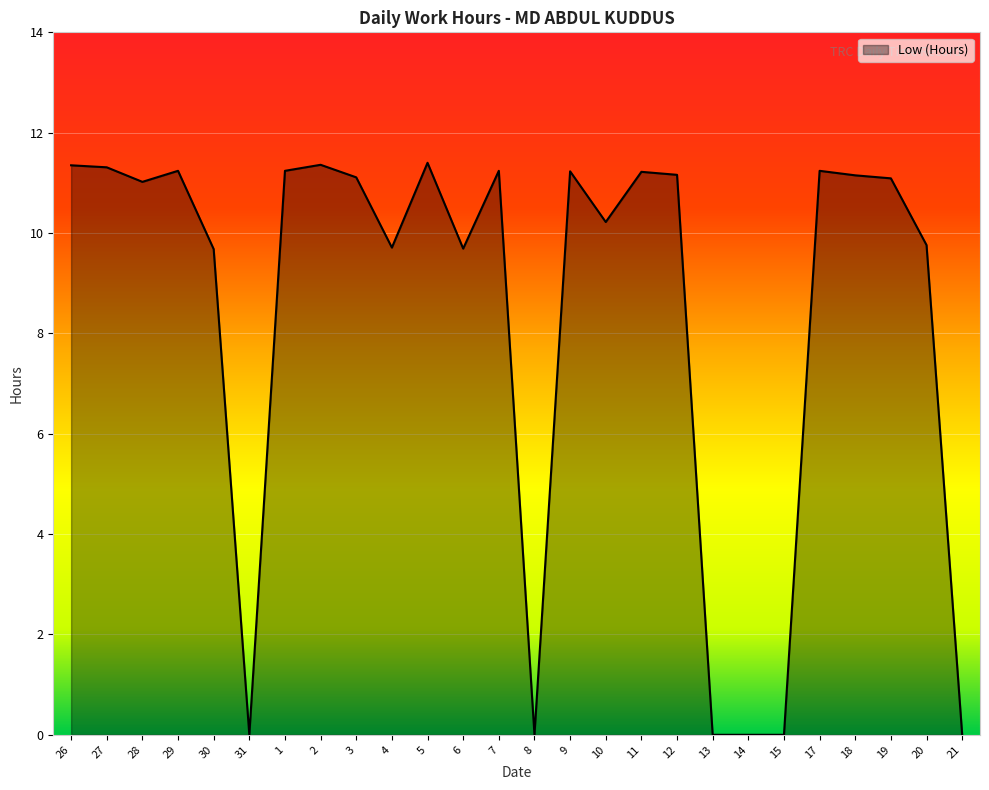

What position from the right is 15?

6